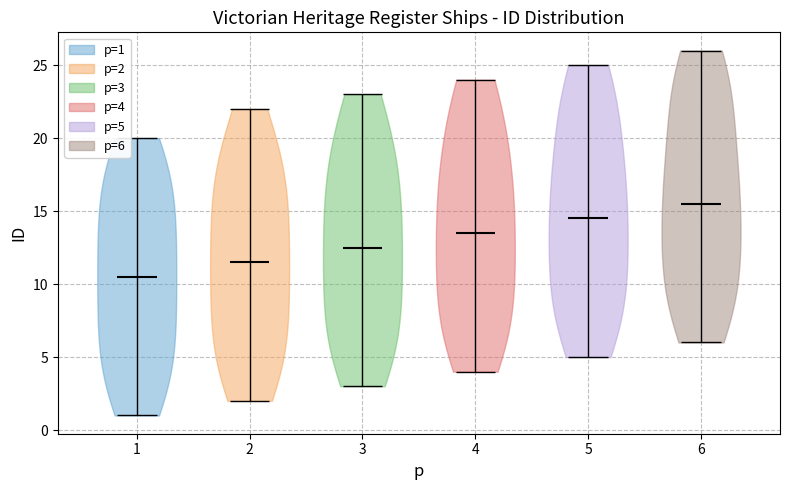

Which violin has the lowest median line?

1